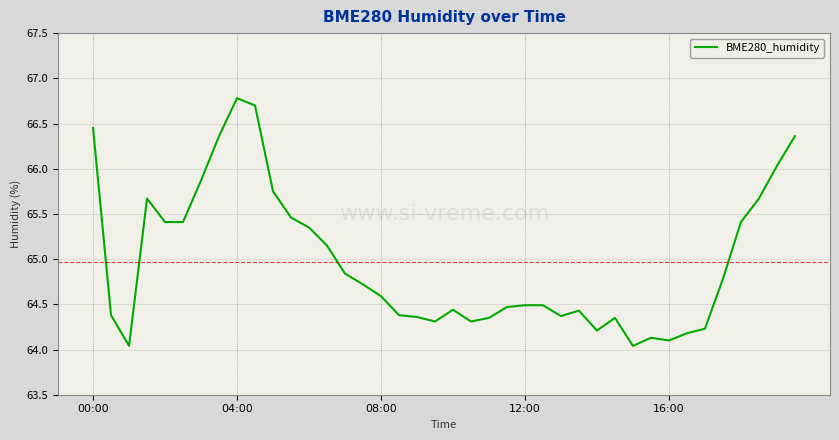

What is the maximum value shown in the chart?

66.8